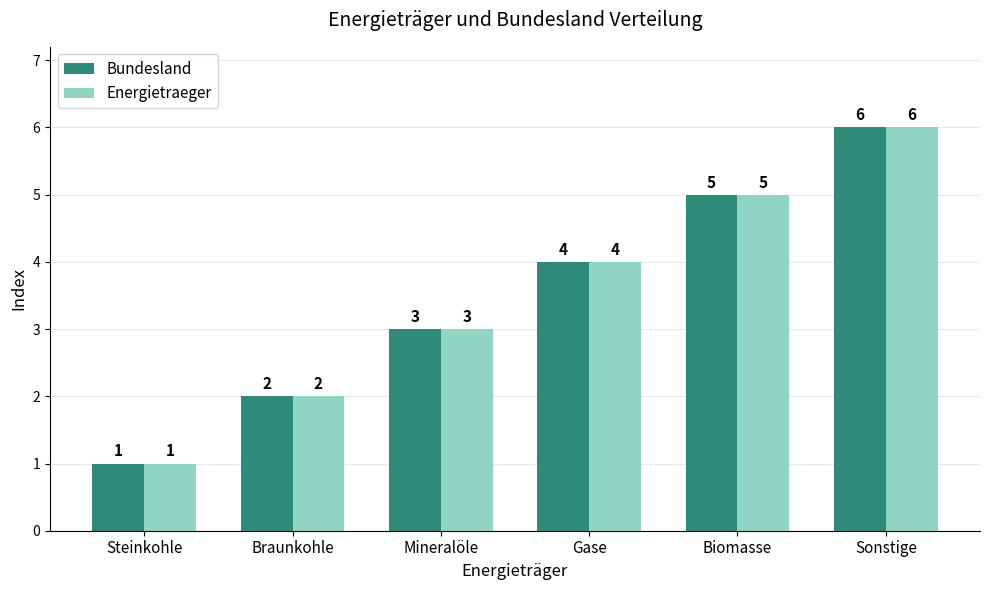

What is the average value of the Bundesland series?

4